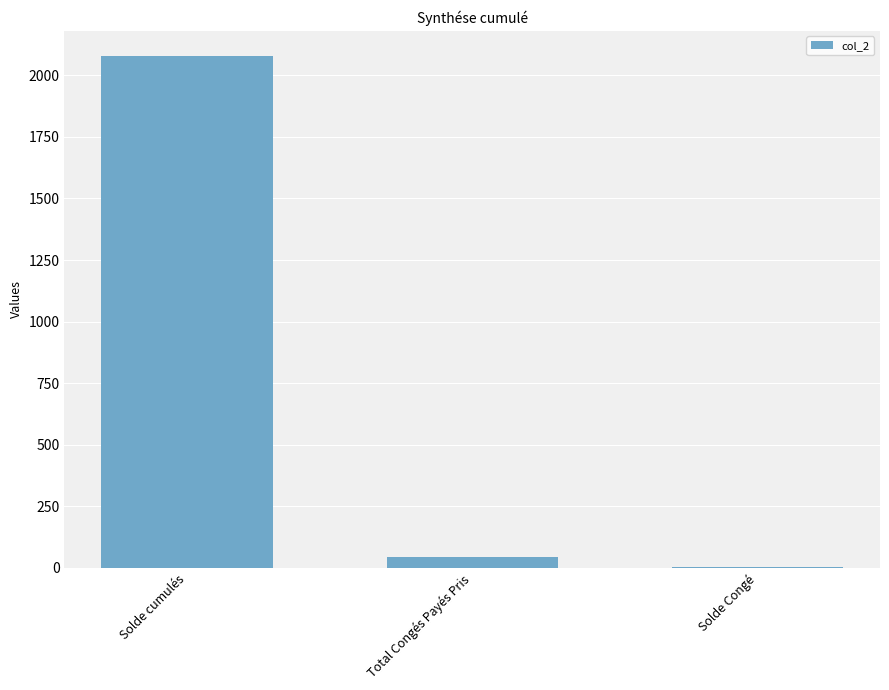

What is the approximate value at Solde cumulés?

2076.4